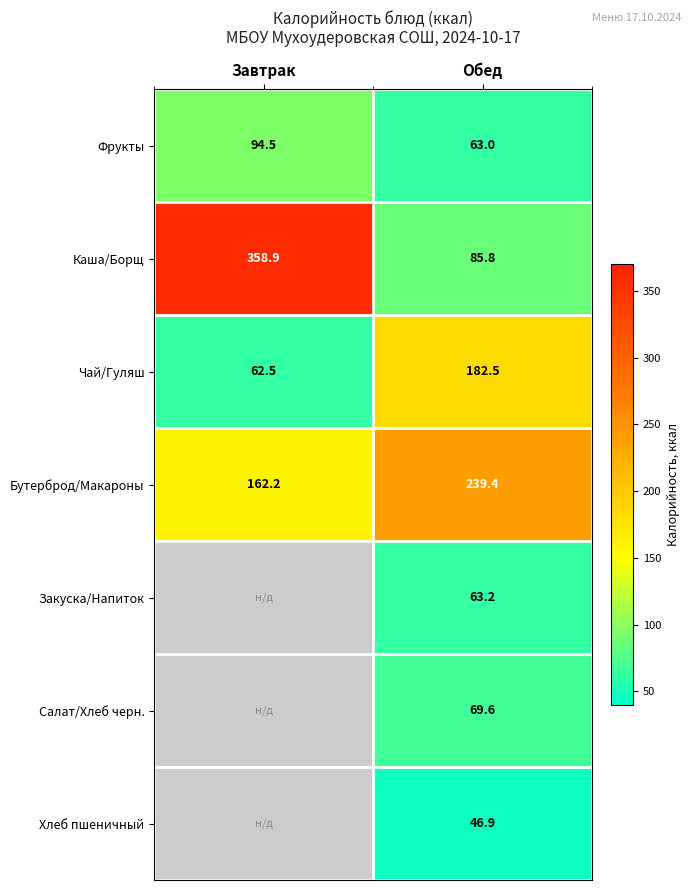

How many values in the Бутерброд/Макароны series exceed 239?

1